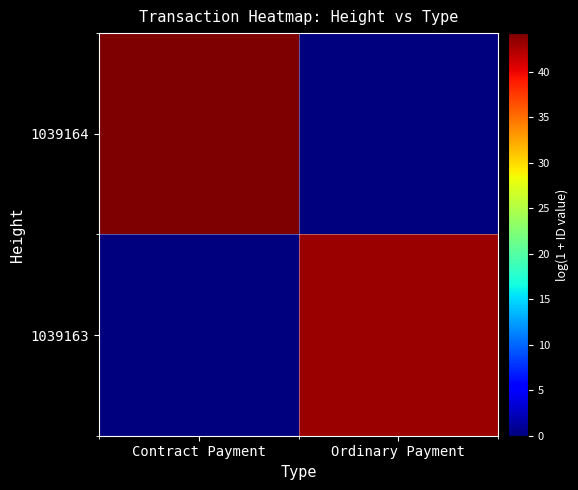

Which series has the largest total across all categories?

1039164